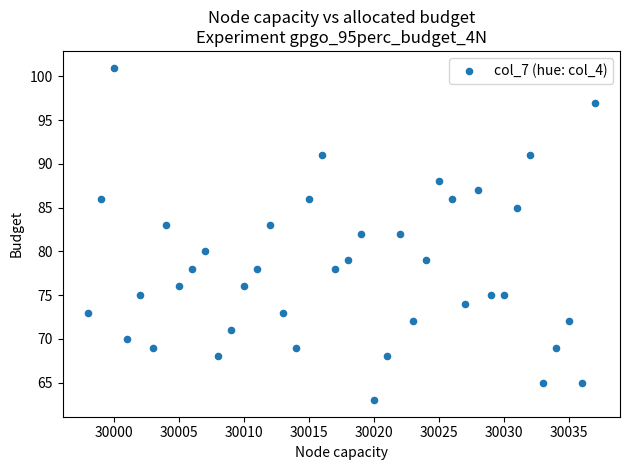

What is the range of Y values (max minus min)?

38